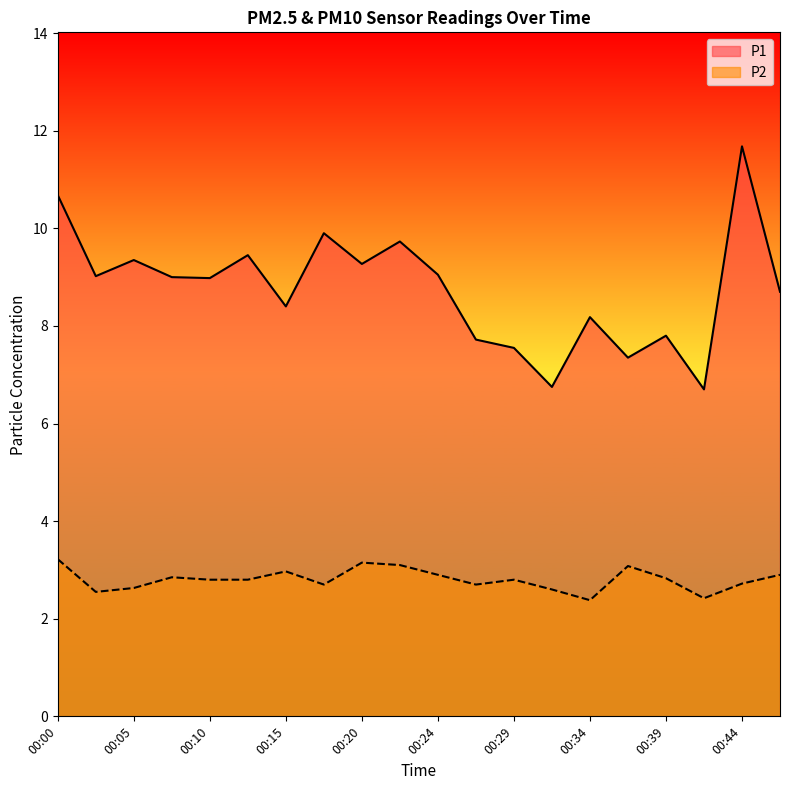

The P1 series shows 5.0 at 00:22. True or false?

False